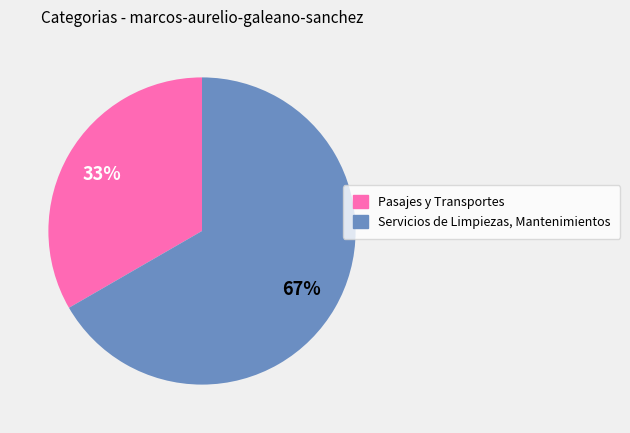

What percentage is the Servicios de Limpiezas, Mantenimientos slice, to the nearest percent?

67%